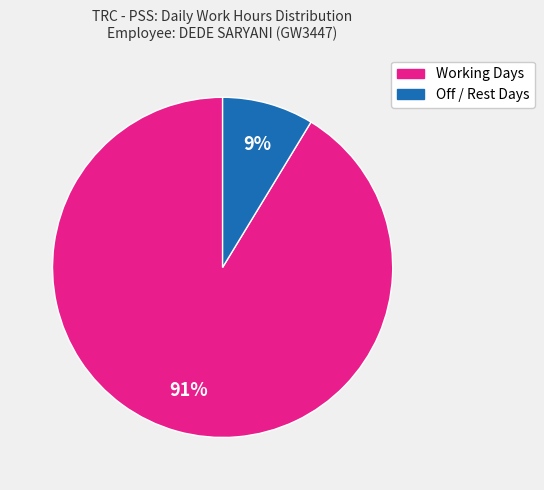

To the nearest percent, what is the average slice percentage?

50%